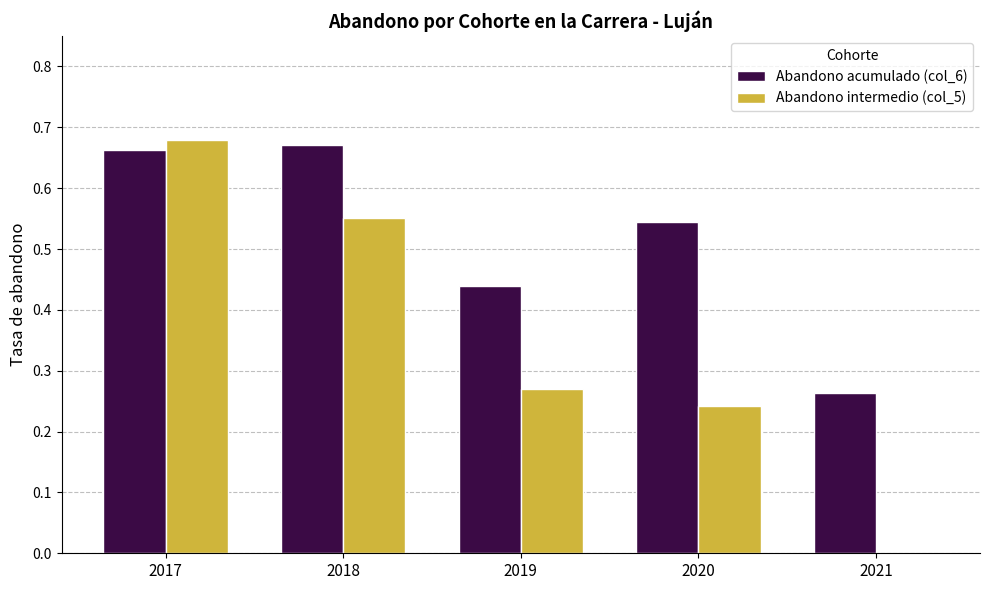

At which label does Abandono acumulado (col_6) reach its peak?

2018